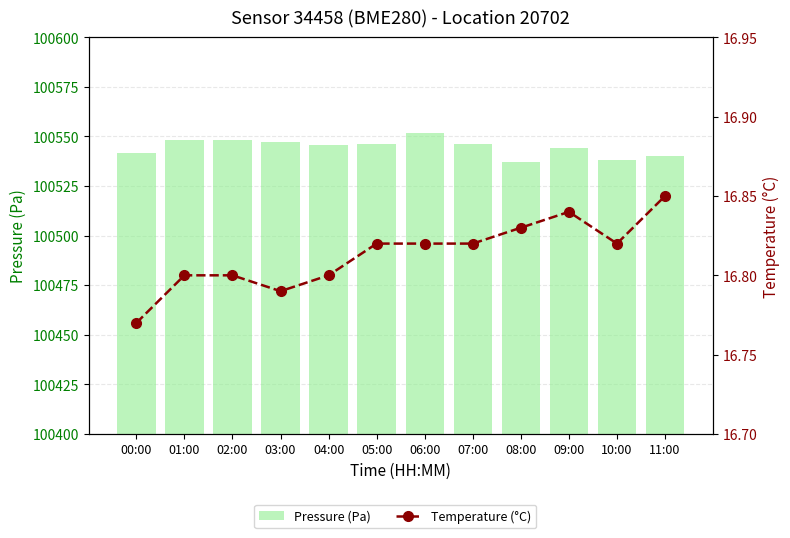

What is the label of the 11th bar from the left?

10:00